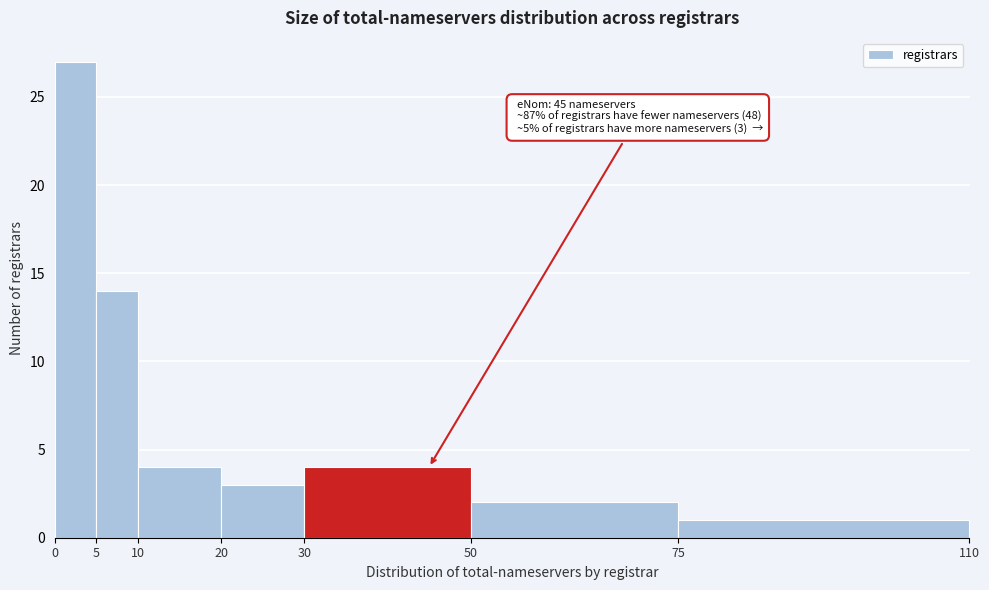

Which range on the x-axis has the tallest bar?

0 to 5